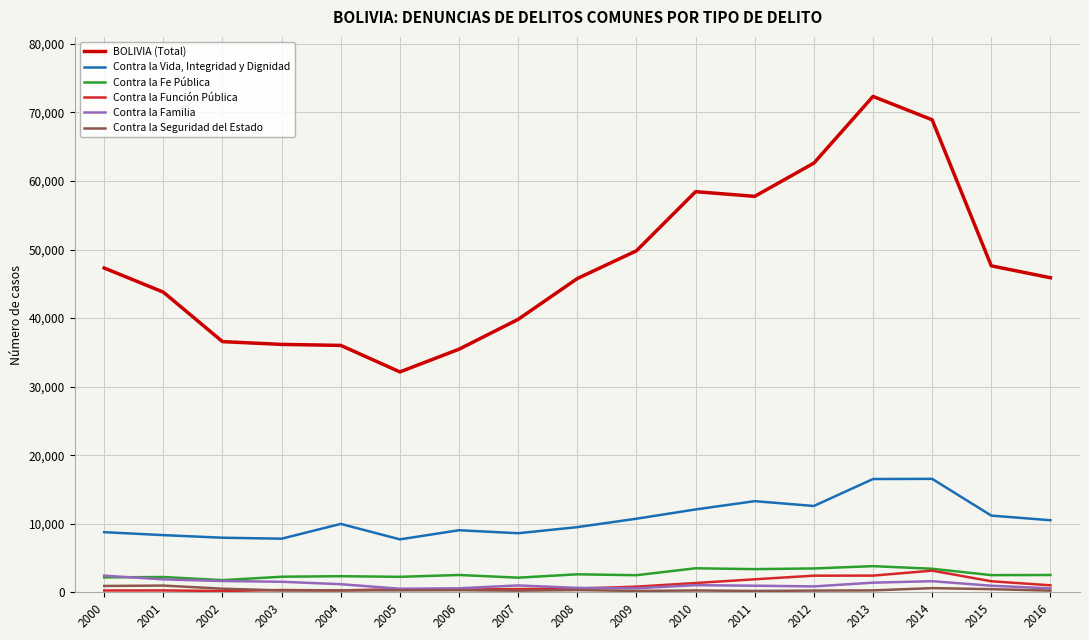

What is the difference between the maximum and second lowest values in the Contra la Función Pública series?

2893